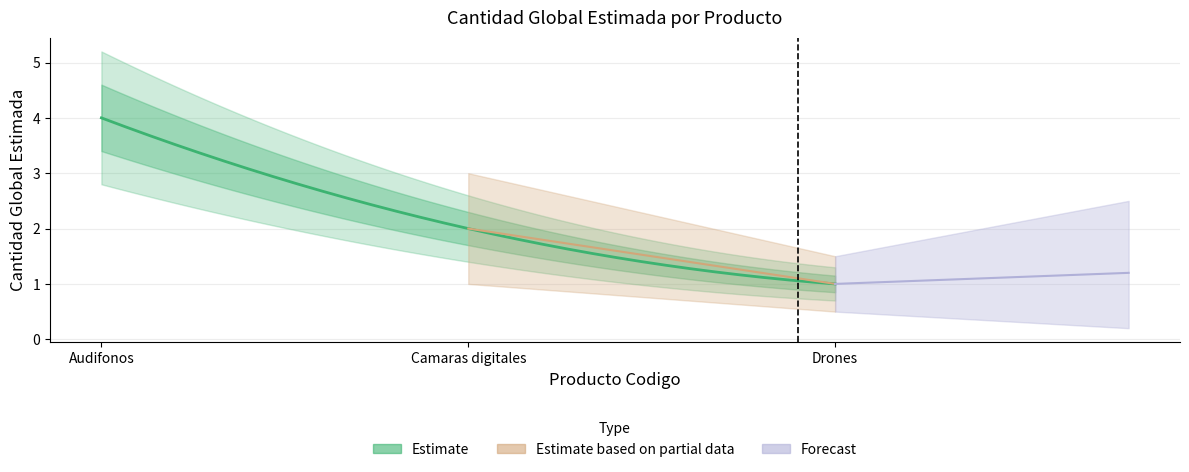

What is the average value?

2